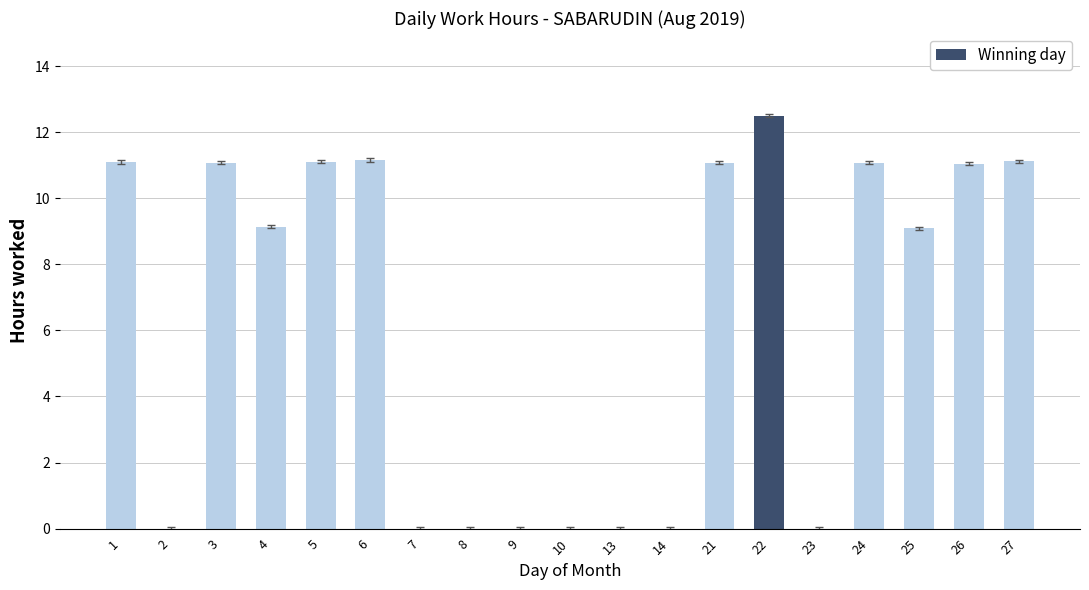

The value at 4 is 9.1. True or false?

True